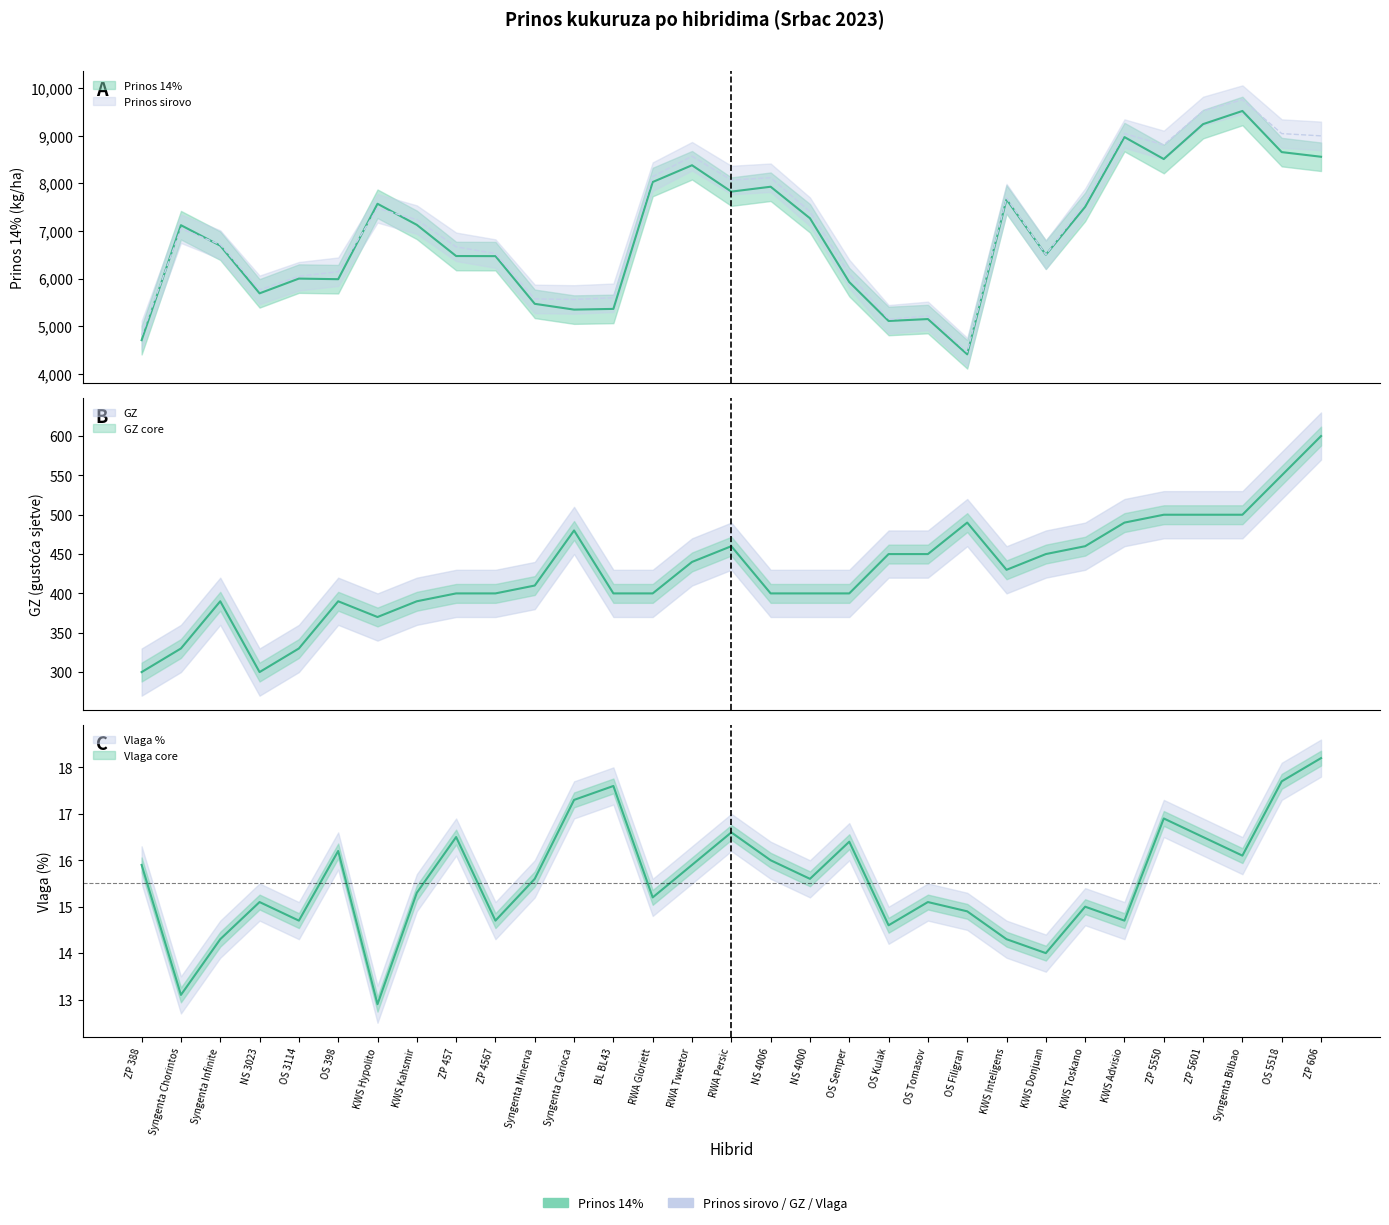

True or false: prinos_sirovo and vlaga cross at least once.

False